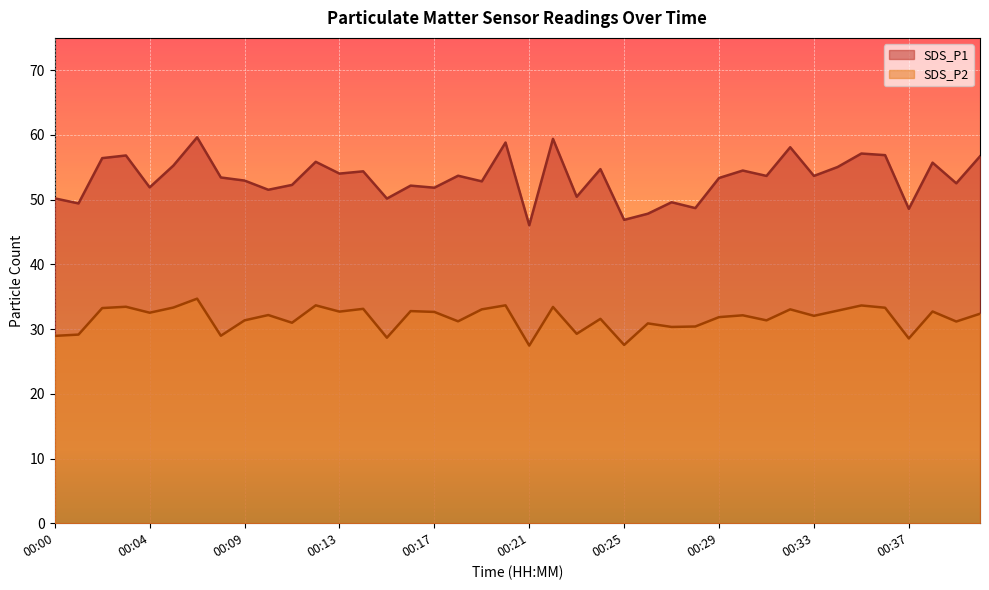

Which has a higher value, 00:06 or 00:18?

00:06